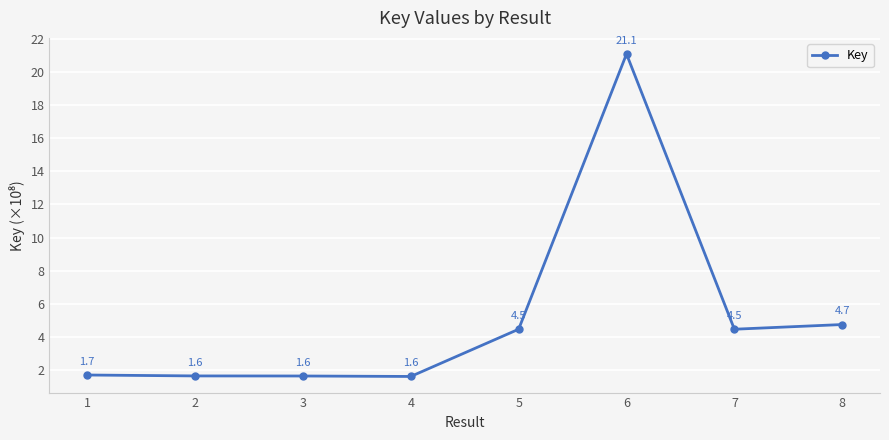

What is the change in value from 7 to 8?

+0.3